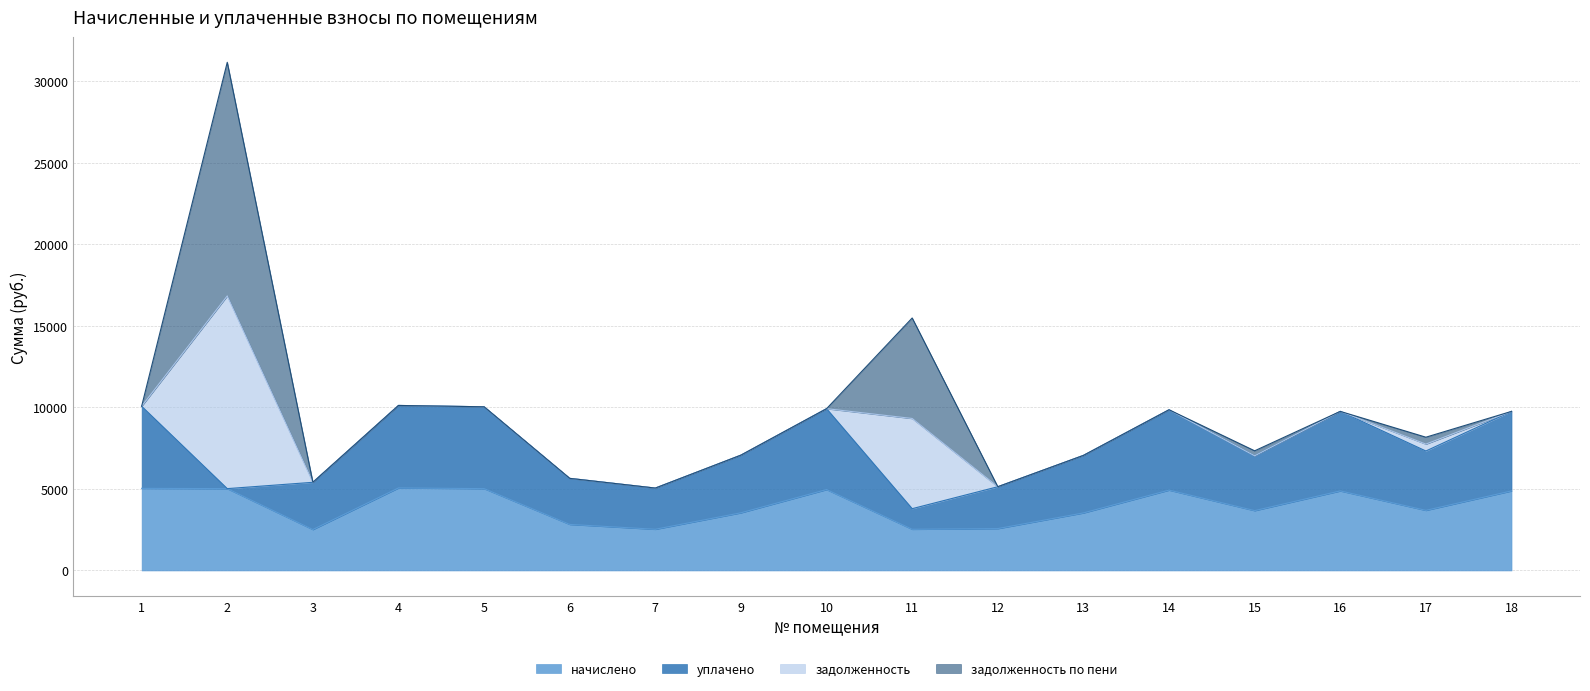

How many values in the уплачено series are below 3535?

8